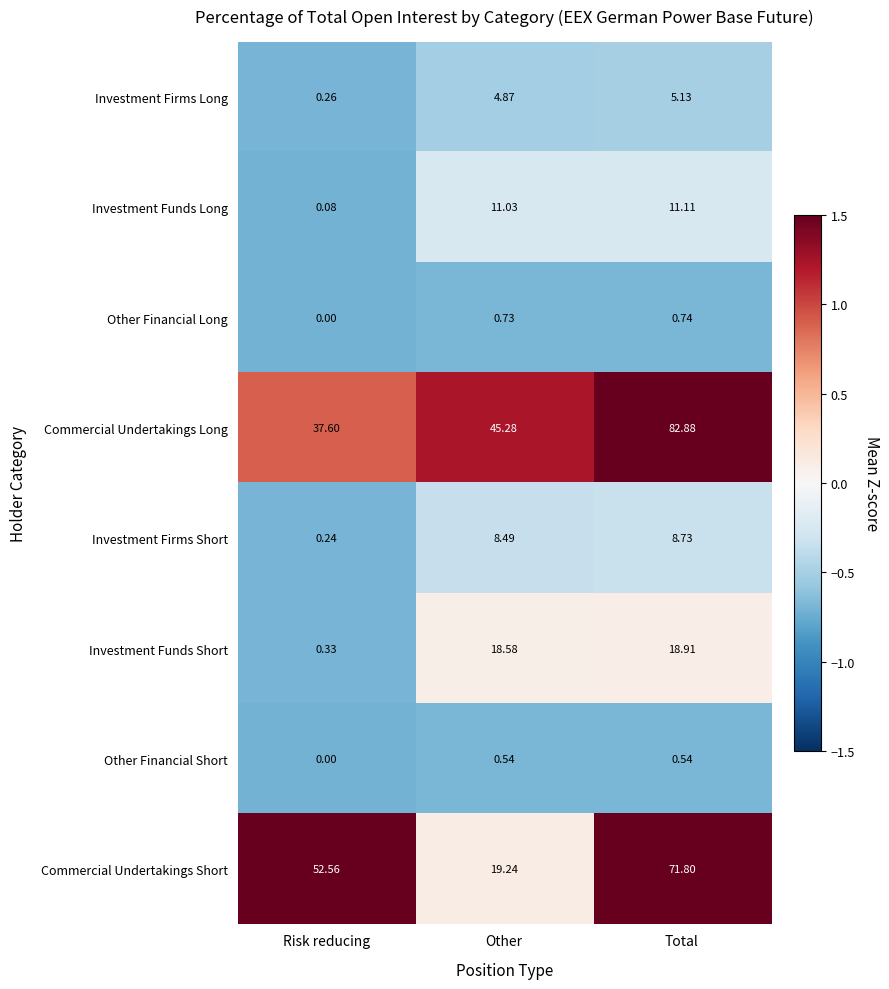

At which label is Investment Funds Short closest to 9?

Risk reducing